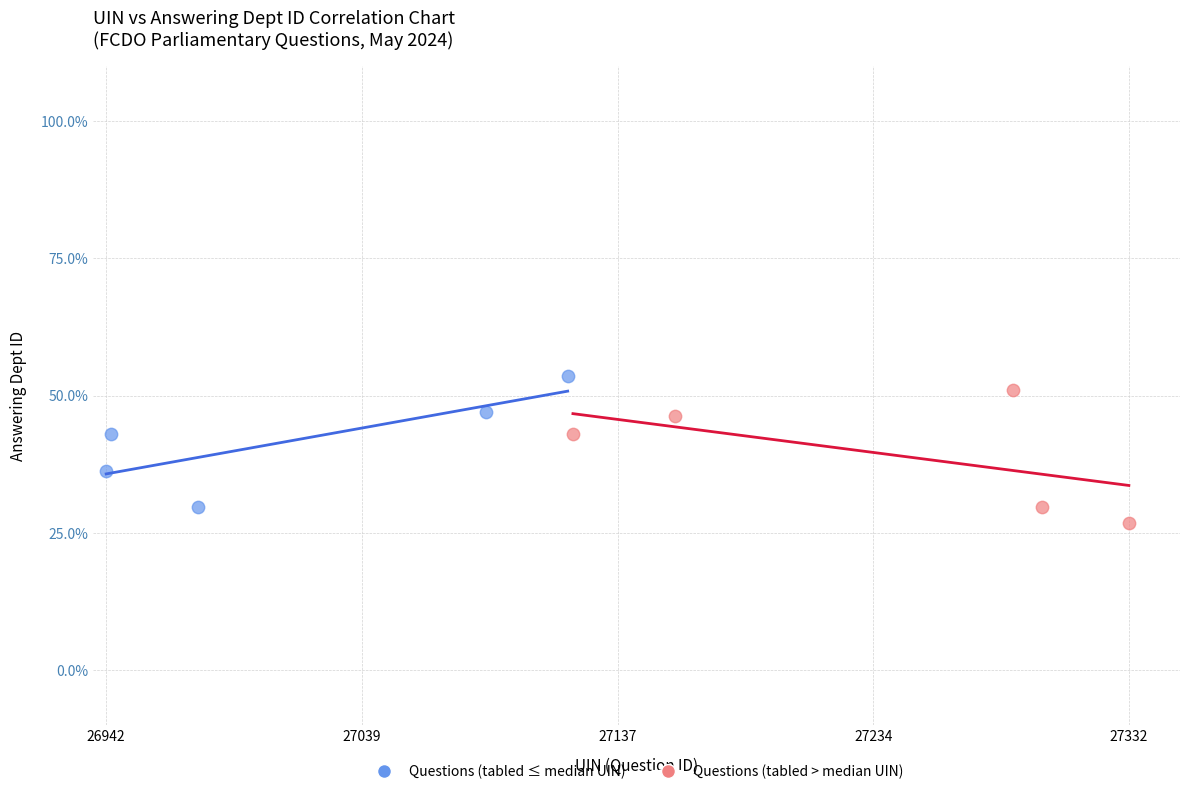

Which series reaches the maximum Y coordinate?

Questions (tabled ≤ median UIN)